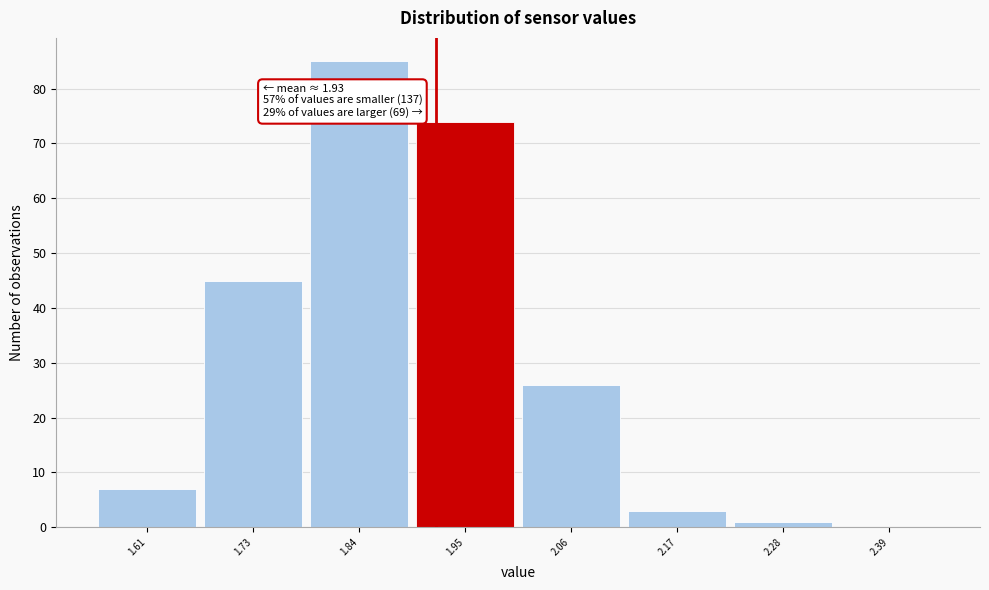

Reading left to right, extract all data points from this chart.

1.61=7	1.73=45	1.84=85	1.95=74	2.06=26	2.17=3	2.28=1	2.39=0